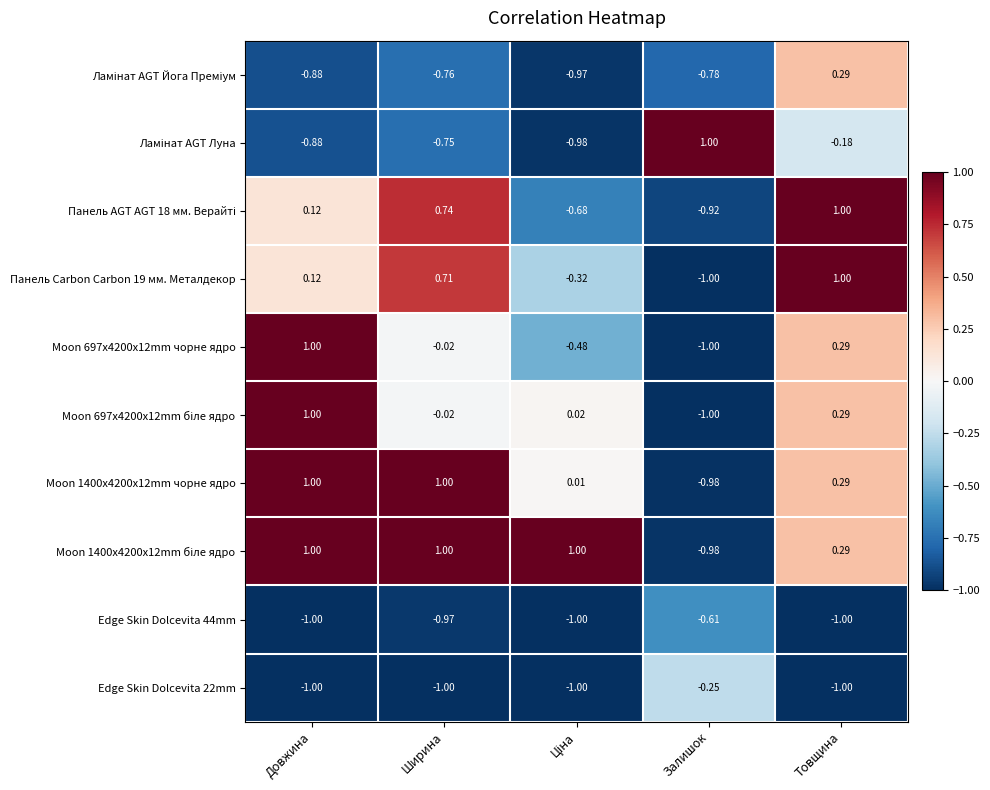

At which category is the sum across all series the highest?

Товщина